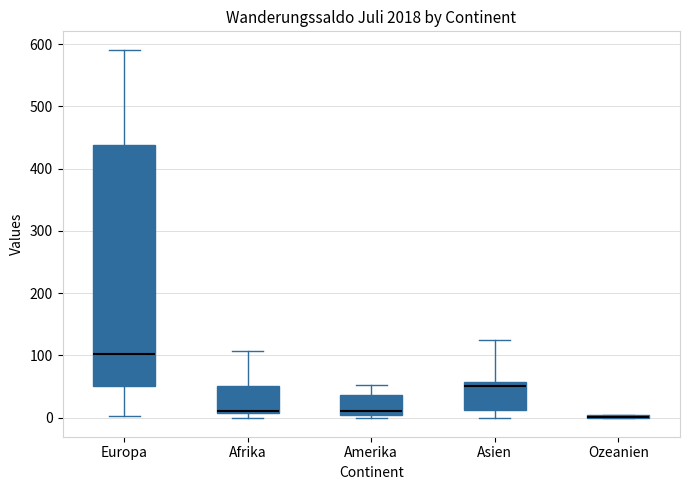

Reading left to right, transcribe this box plot: for each box, give where its median line is, the range the box spans, and where its two whiskers end, as read against the y-axis. The values are not printed on the chart, so give them approximately, as read against the axis.

Europa: median 100, box 50 to 440, whiskers 0 to 590
Afrika: median 10 (drawn on the box's lower edge), box 10 to 50, whiskers 0 to 110
Amerika: median 10 (just above the box's lower edge), box 10 to 40, whiskers 0 to 50
Asien: median 50, box 10 to 60, whiskers 0 to 120
Ozeanien: box collapsed to a line at 0, whiskers 0 to 10